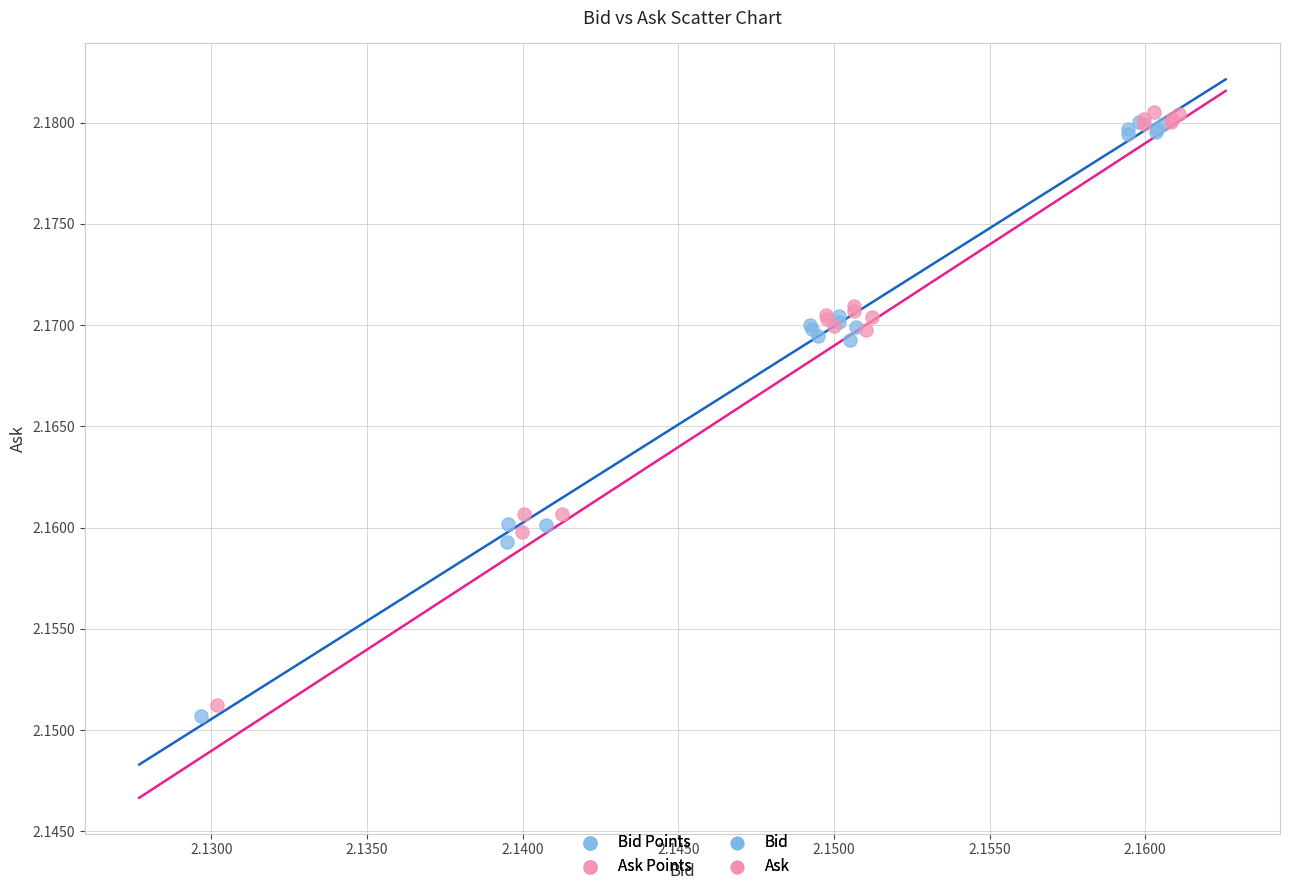

Which series reaches the minimum Y coordinate?

Bid Points